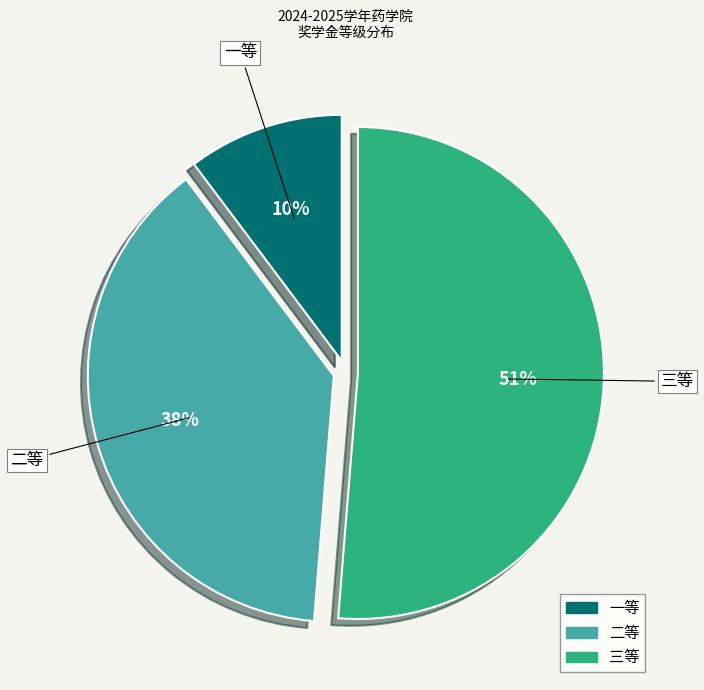

Is 三等 the majority of the pie?

Yes